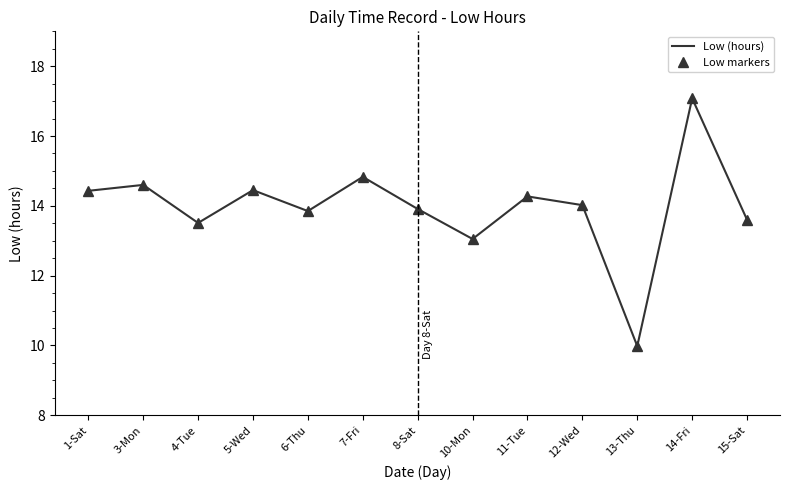

The Low (hours) markers series shows 25.2 at 3-Mon. True or false?

False